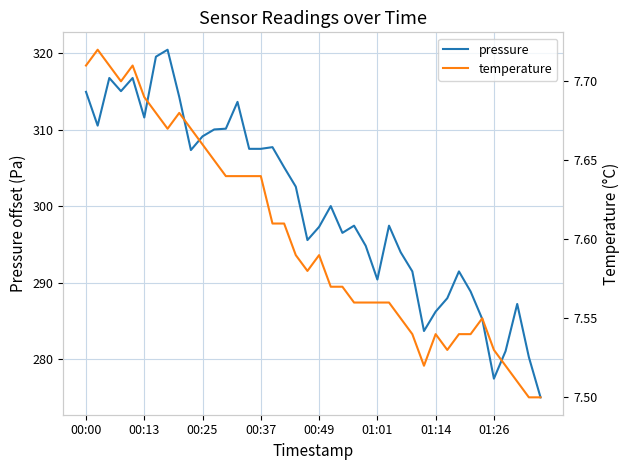

Which series has the largest total across all categories?

pressure